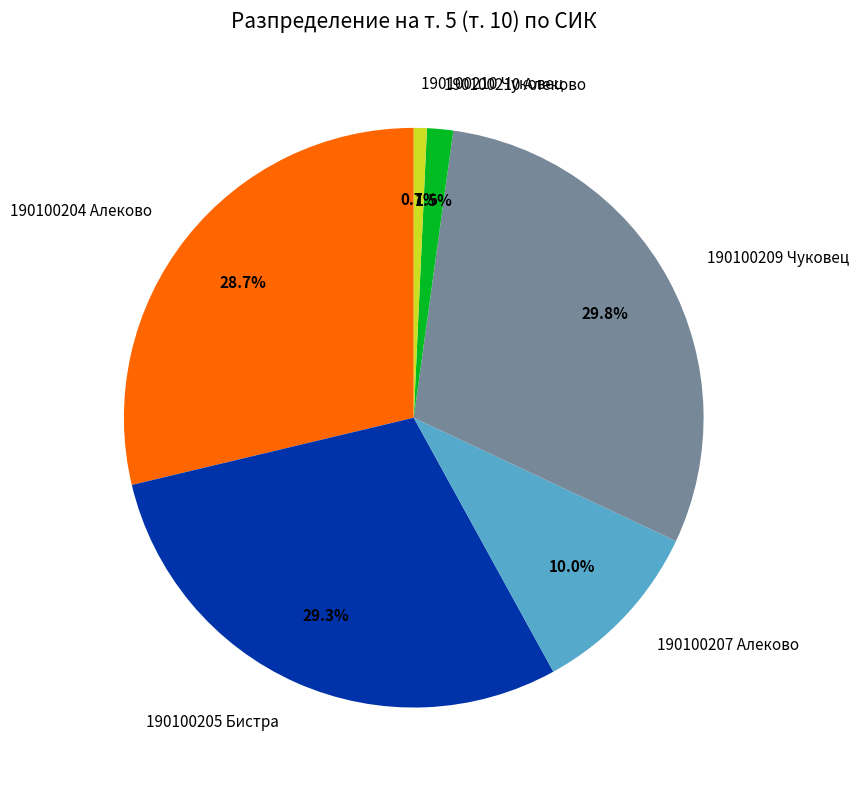

Is 190100210 Чуковец the majority of the pie?

No